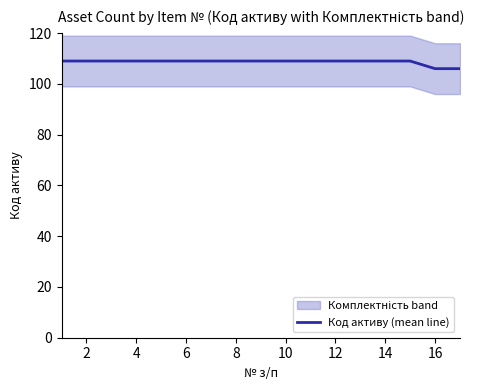

What is the maximum value for Код активу (mean line)?

109